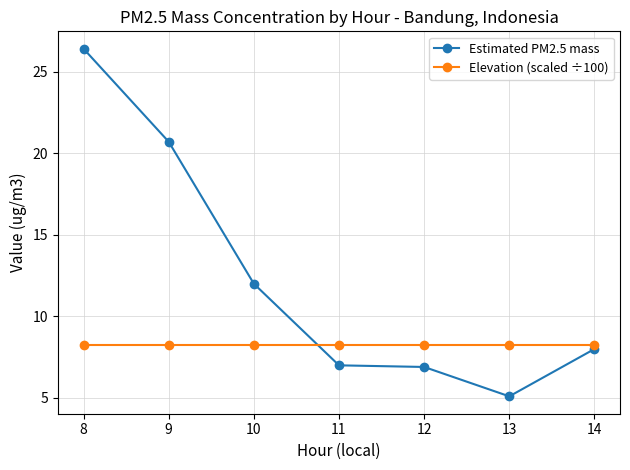

How many data points in Estimated PM2.5 mass are less than 8?

3